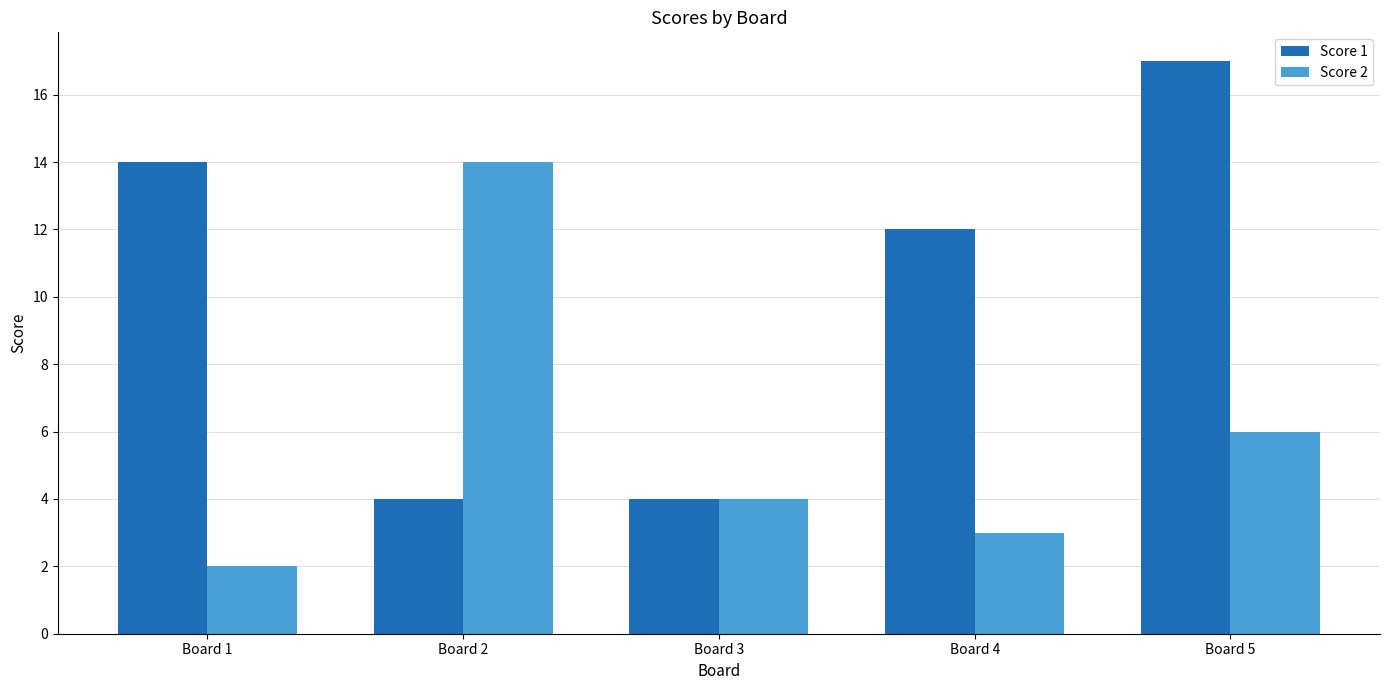

What is the difference between the second highest and minimum values in the Score 1 series?

10